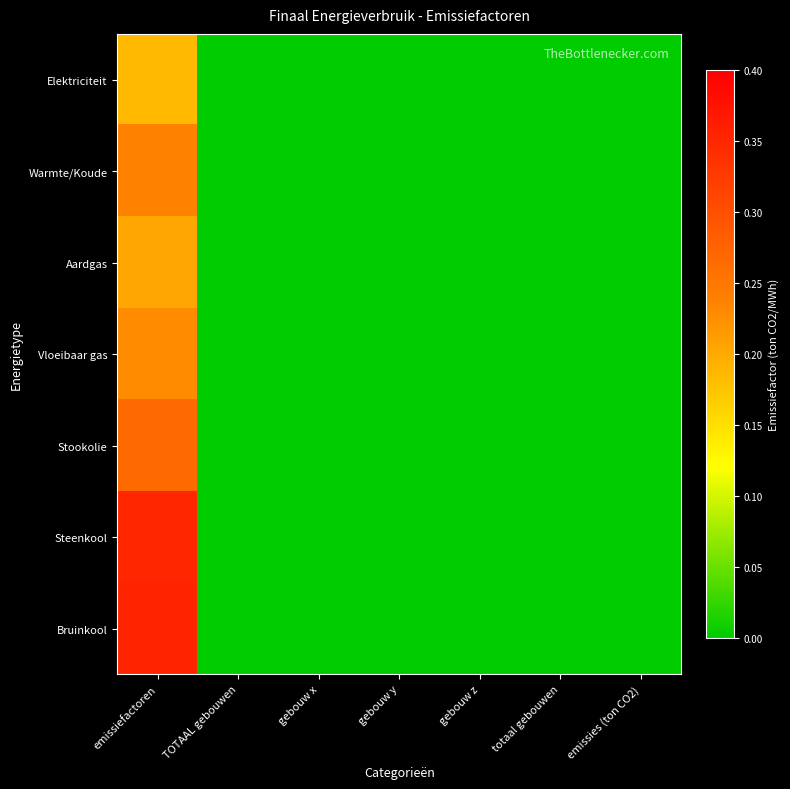

Between TOTAAL gebouwen and gebouw z, which series saw the biggest shift?

Elektriciteit